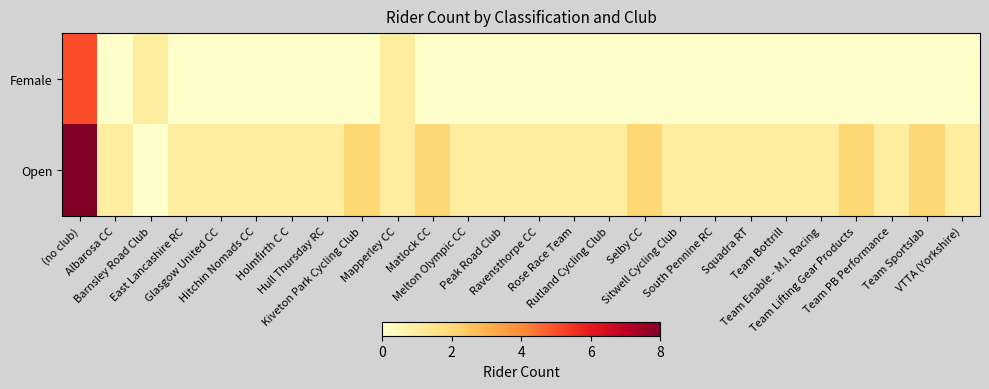

Between Ravensthorpe CC and Rutland Cycling Club, which is larger?

Ravensthorpe CC